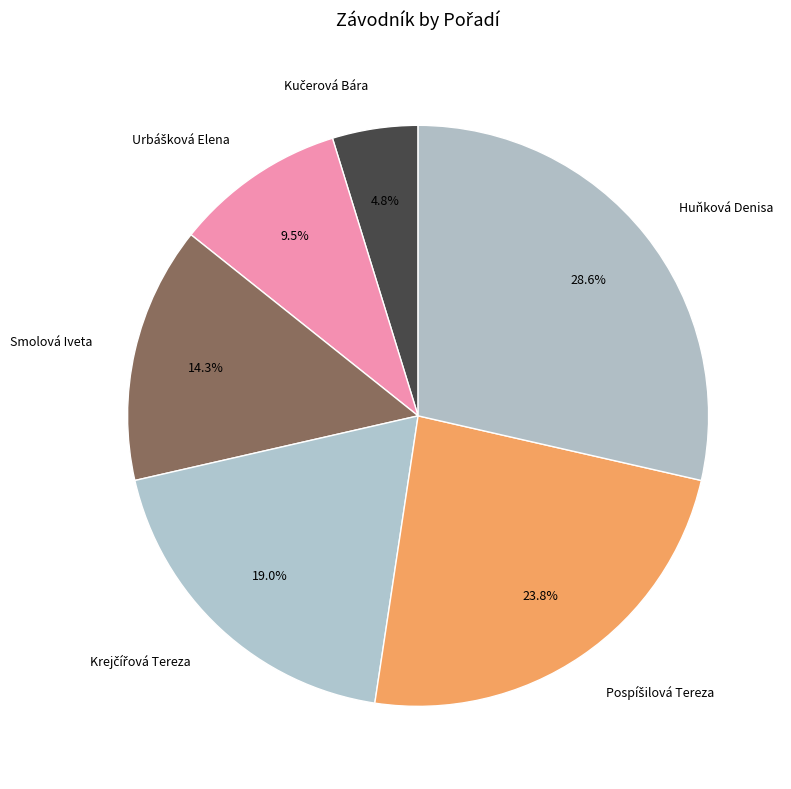

Is there any slice that represents more than half of the pie?

No